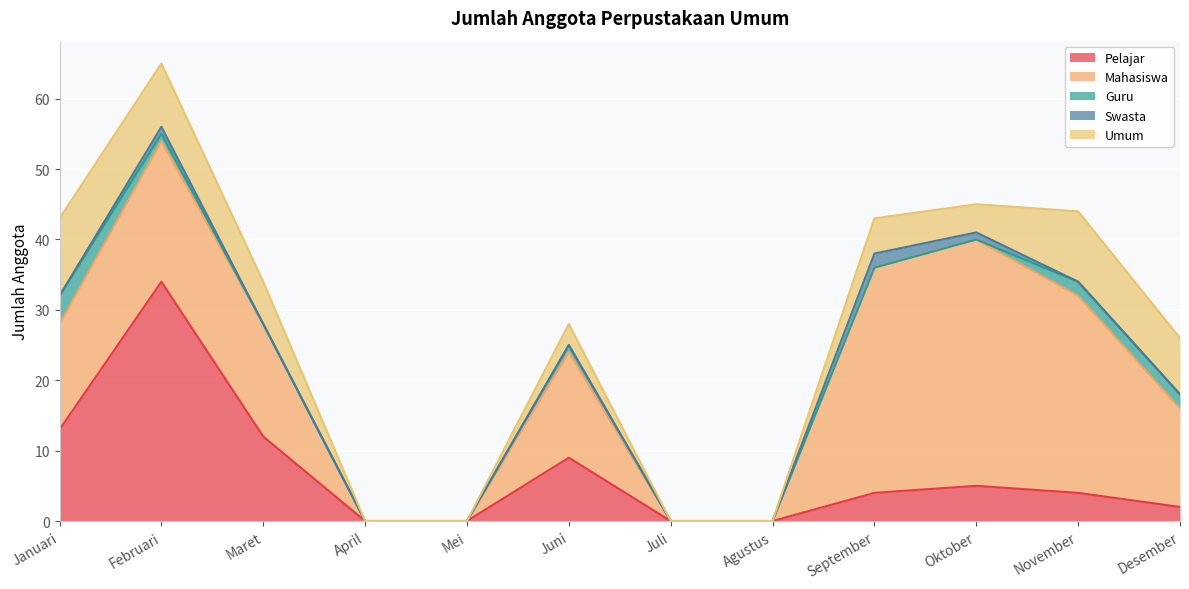

At which label does Swasta reach its peak?

September